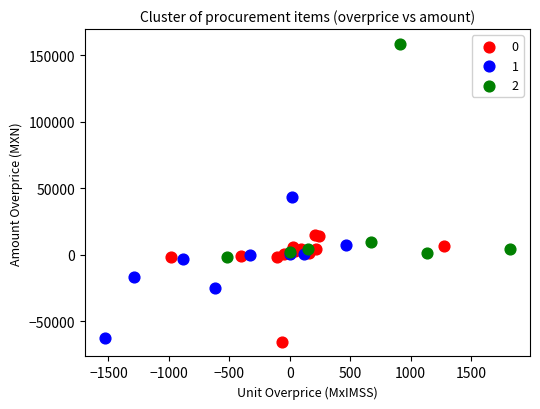

What are all the series names shown in the legend?

0, 1, 2